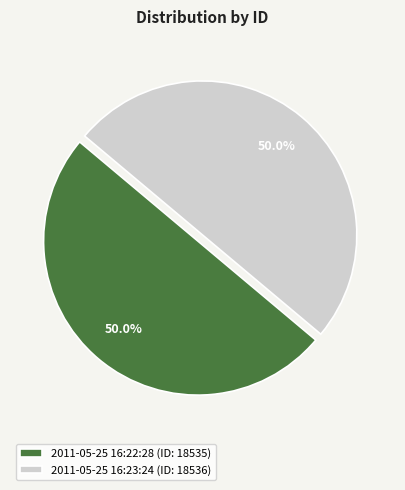

What is the ratio of the value at 2011-05-25 16:22:28 (ID: 18535) to the value at 2011-05-25 16:23:24 (ID: 18536)?

1.0